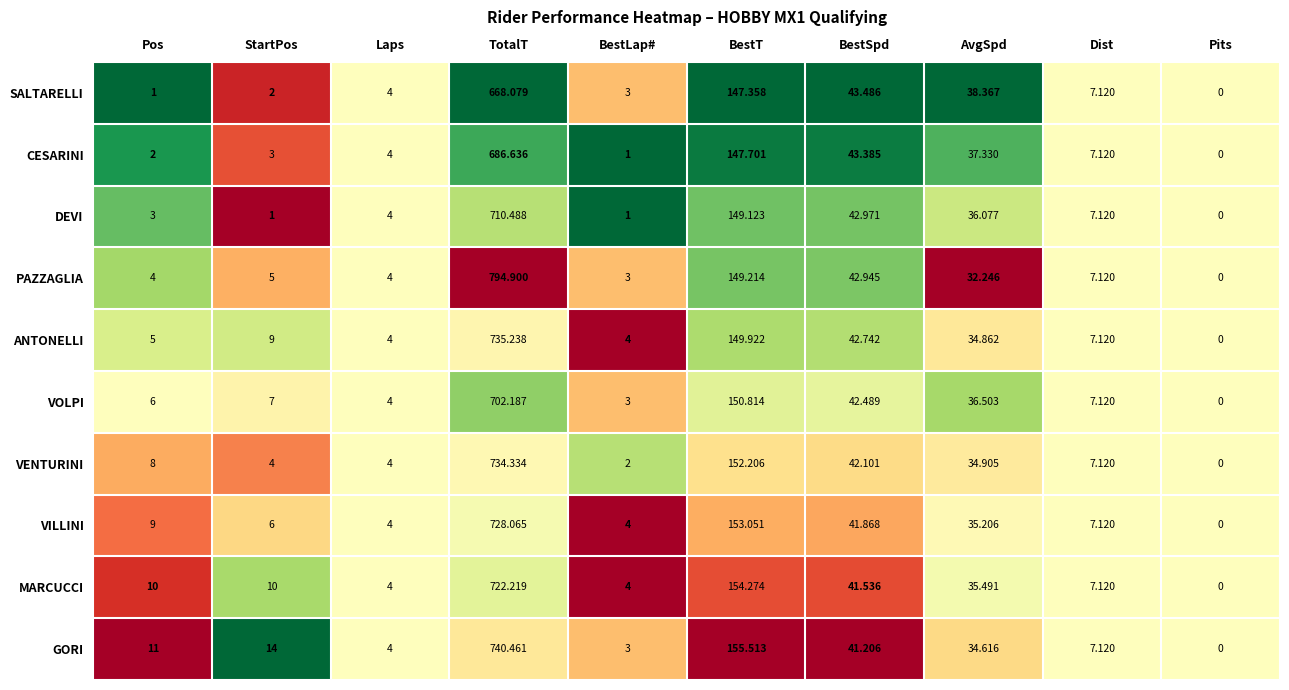

List the series in order of their peak value, highest first.

PAZZAGLIA, GORI, ANTONELLI, VENTURINI, VILLINI, MARCUCCI, DEVI, VOLPI, CESARINI, SALTARELLI